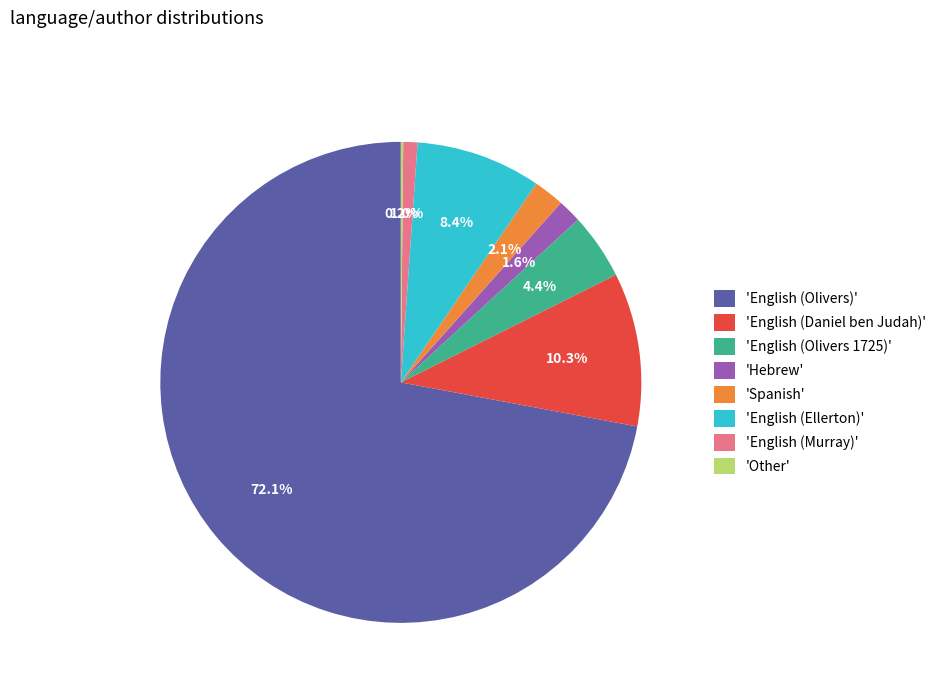

How much of the chart is everything except 'English (Ellerton)'?

91.6%